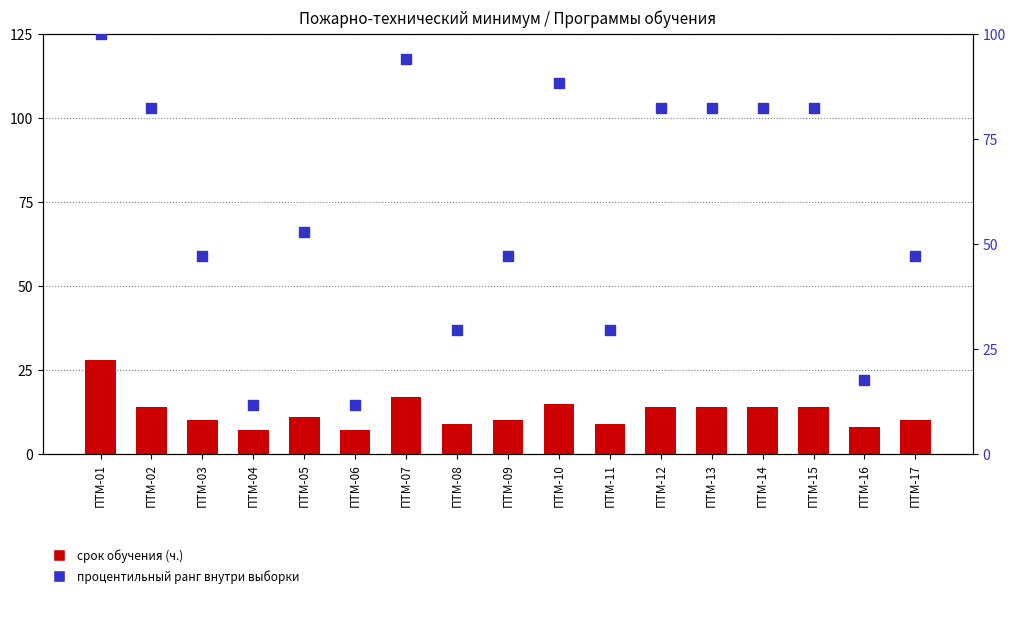

At which category is the sum across all series the highest?

ПТМ-01